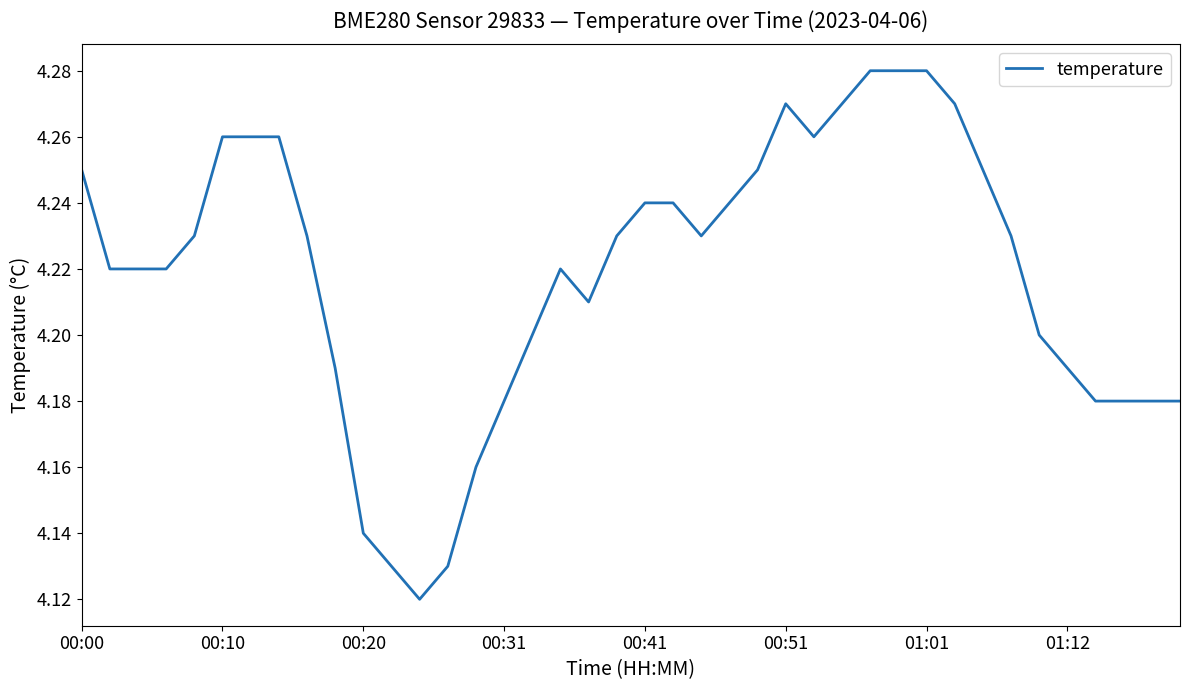

At which category does the data reach its first local valley?

12